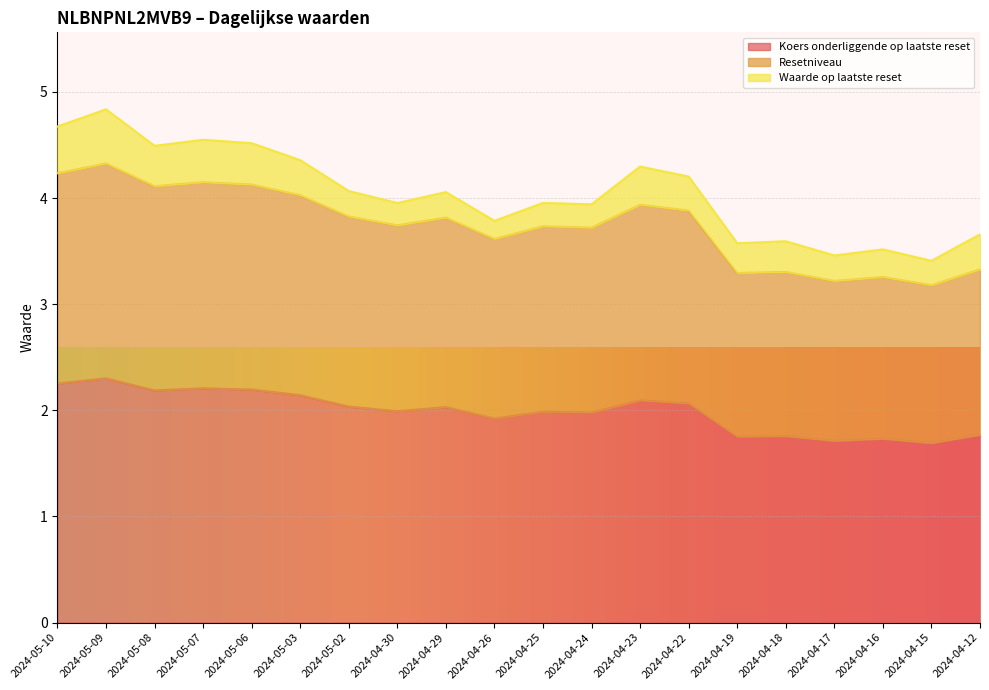

List the labels in order of Koers onderliggende op laatste reset value, largest first.

2024-05-09, 2024-05-10, 2024-05-07, 2024-05-06, 2024-05-08, 2024-05-03, 2024-04-23, 2024-04-22, 2024-05-02, 2024-04-29, 2024-04-30, 2024-04-25, 2024-04-24, 2024-04-26, 2024-04-12, 2024-04-18, 2024-04-19, 2024-04-16, 2024-04-17, 2024-04-15